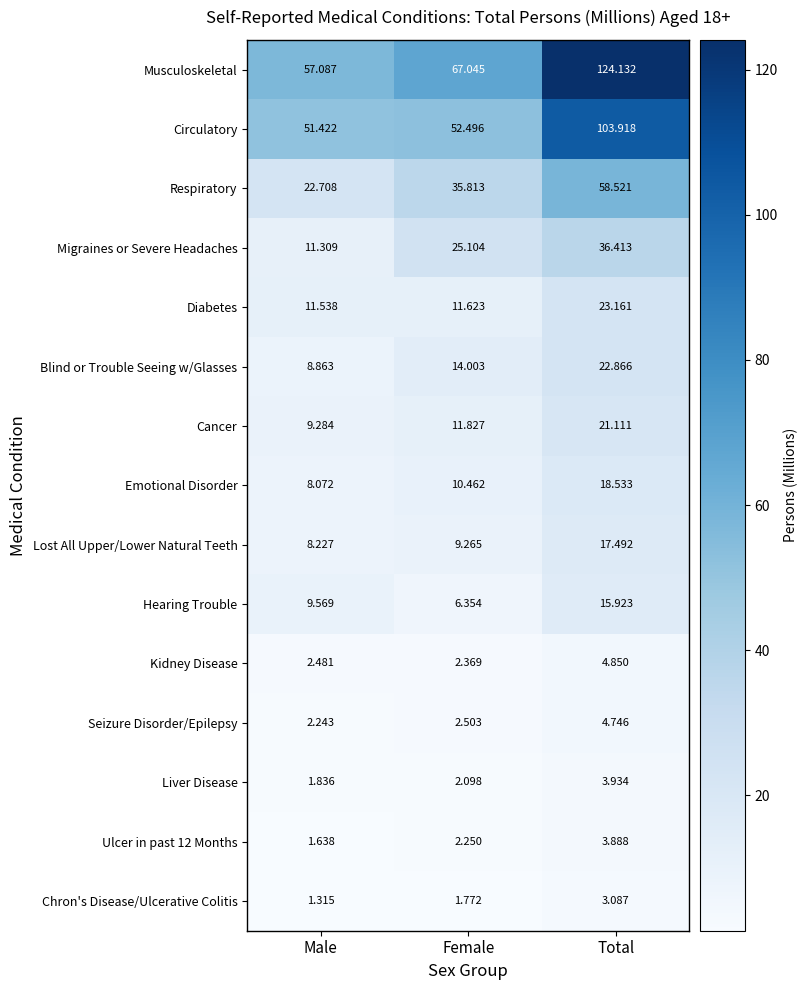

Rank the series at Female from lowest to highest value.

Chron's Disease/Ulcerative Colitis, Liver Disease, Ulcer in past 12 Months, Kidney Disease, Seizure Disorder/Epilepsy, Hearing Trouble, Lost All Upper/Lower Natural Teeth, Emotional Disorder, Diabetes, Cancer, Blind or Trouble Seeing w/Glasses, Migraines or Severe Headaches, Respiratory, Circulatory, Musculoskeletal